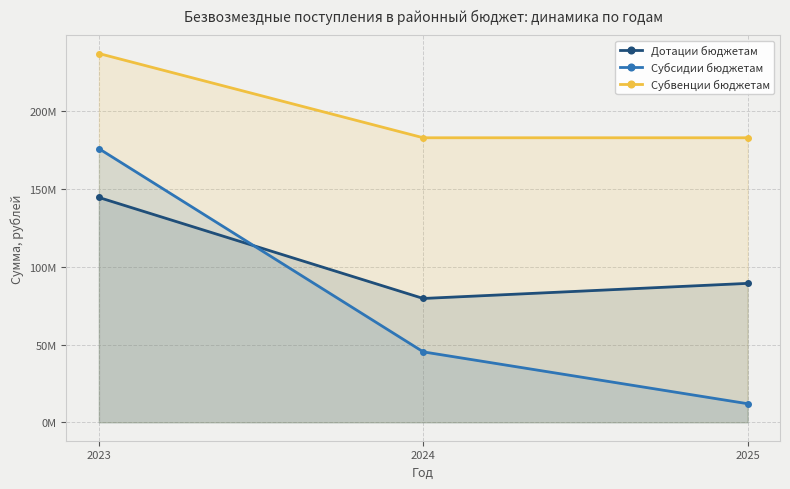

What is the difference between the Дотации бюджетам values at 2024 and 2023?

64988727.0